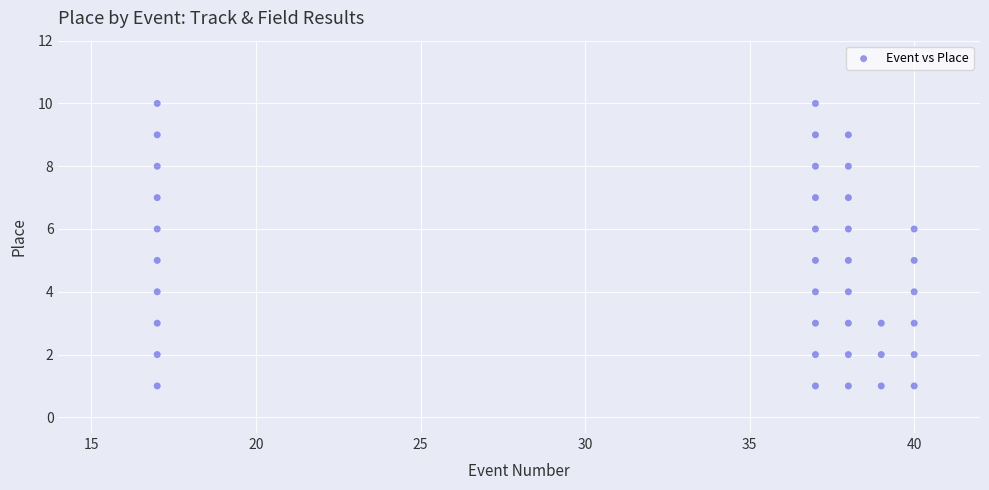

What is the range of Y values (max minus min)?

9